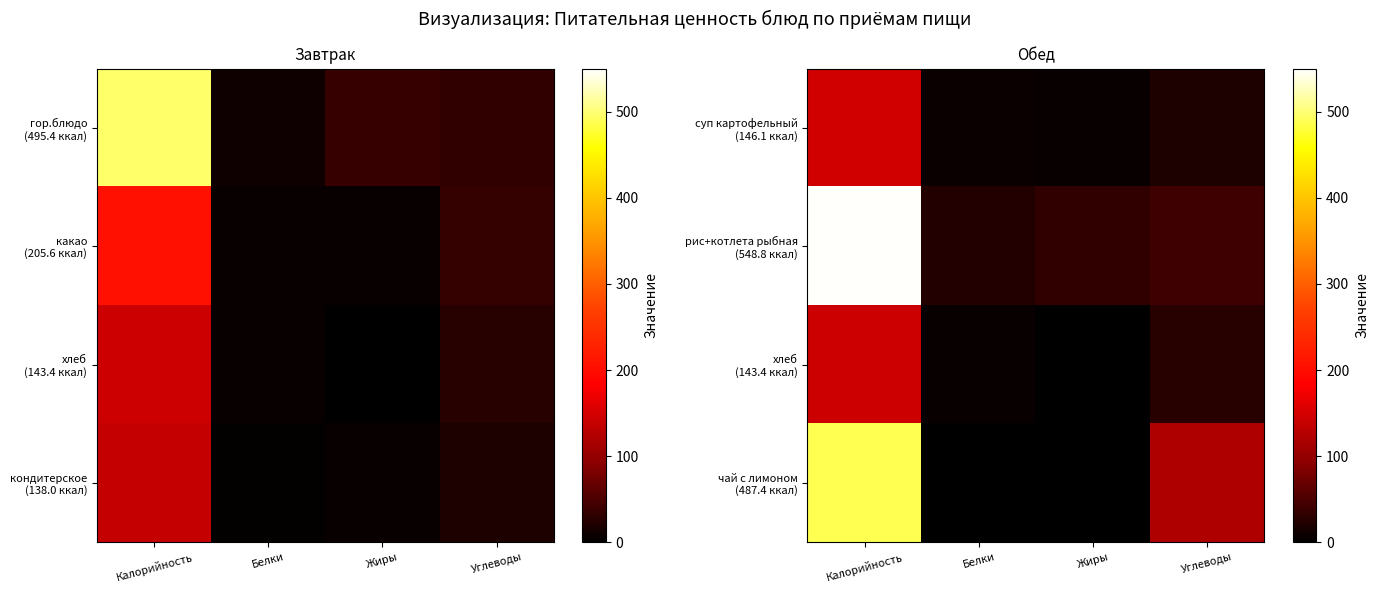

At which category is the sum across all series the highest?

Калорийность